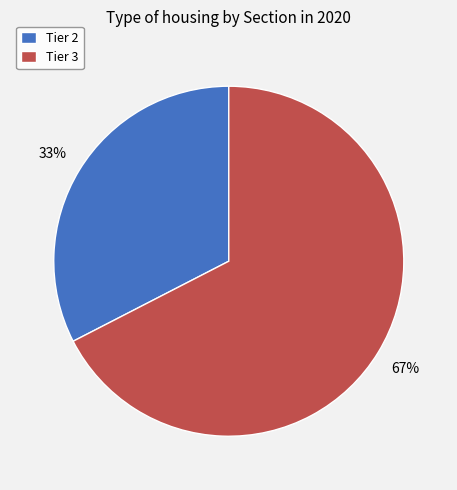

Rank the categories by value from highest to lowest.

Tier 3, Tier 2